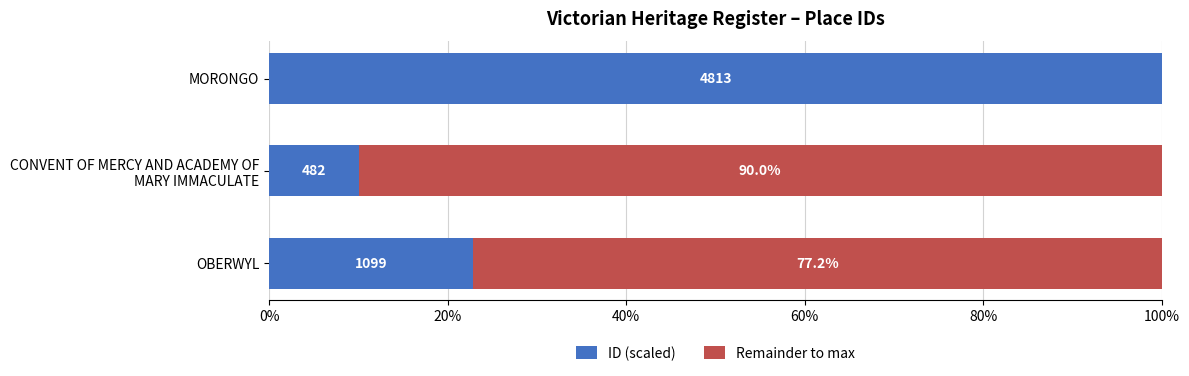

What are all the series names shown in the legend?

ID (scaled), Remainder to max